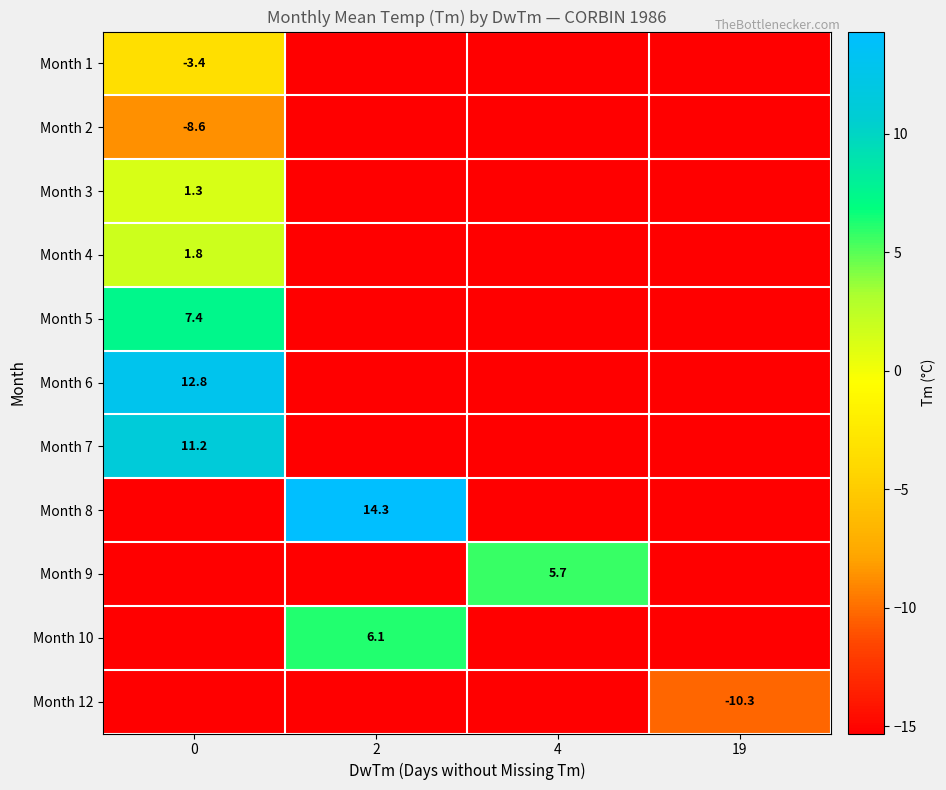

What is the total value across all series at 19?

-163.3